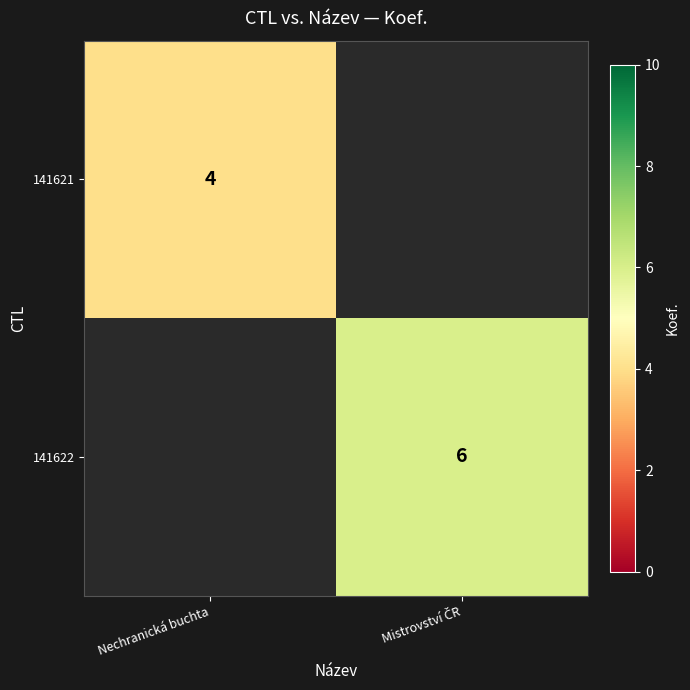

Is it true that 141621 equals 6 at Nechranická buchta?

False